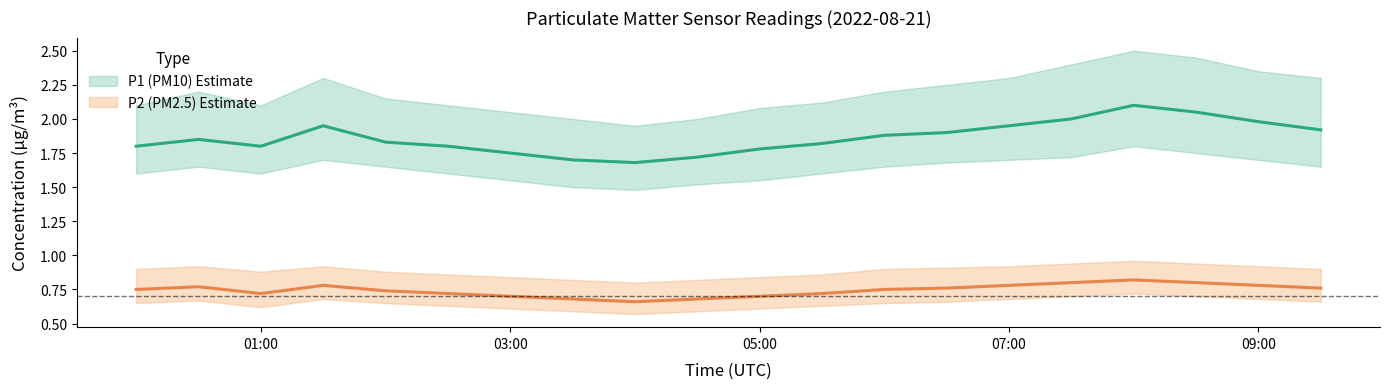

At which category is the sum across all series the highest?

08:00